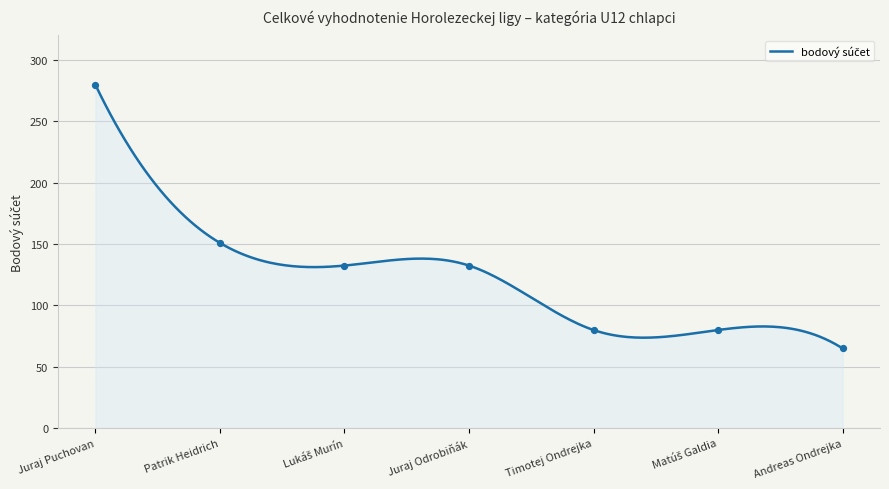

What is the ratio of the value at Matúš Galdia to the value at Patrik Heidrich?

0.5